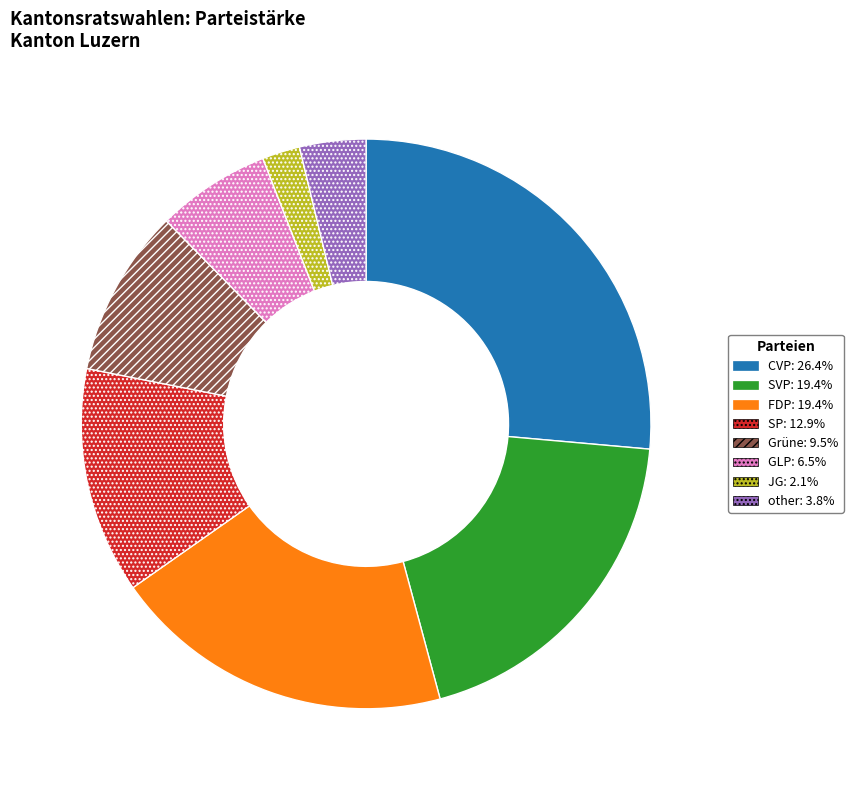

How many slices are in this pie chart?

8